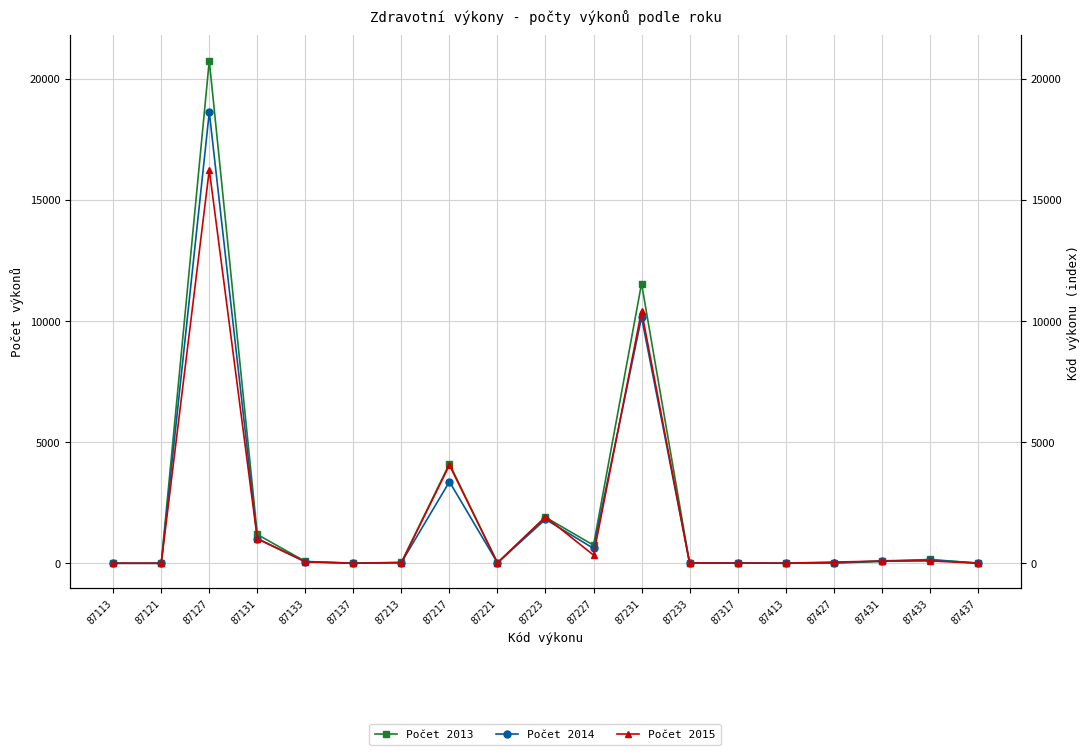

How many values in Počet 2014 are above zero?

18